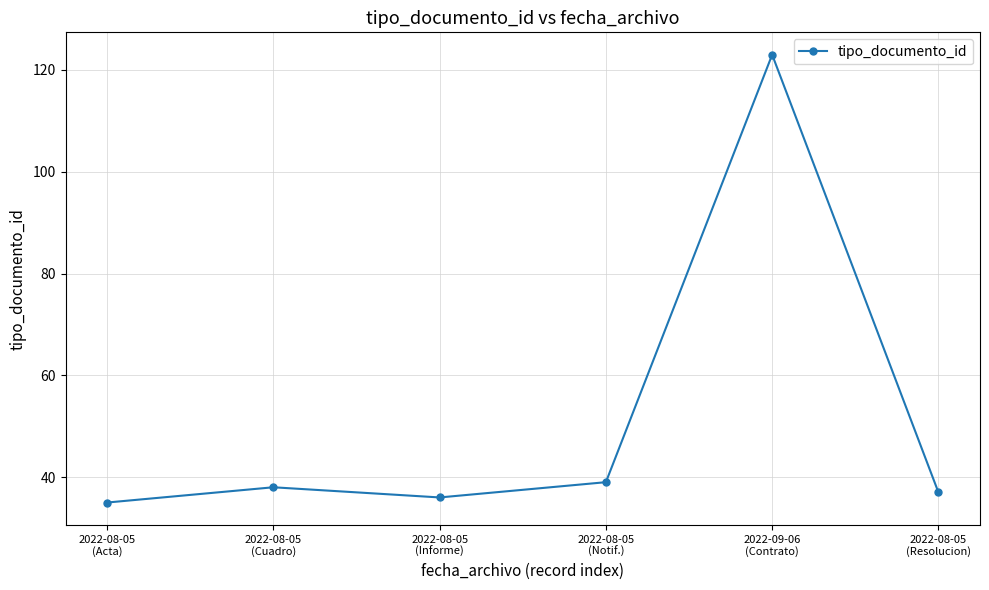

What is the smallest value displayed?

35